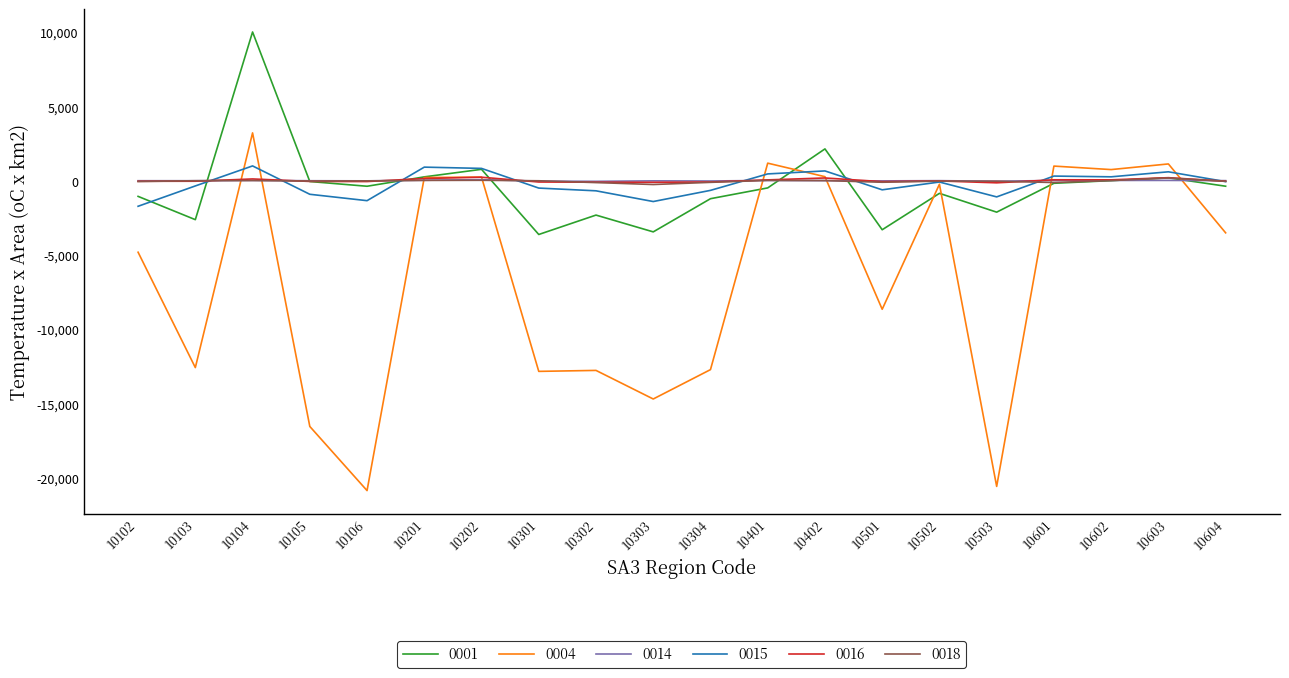

True or false: 0001 has more than 0 interior local peaks.

True